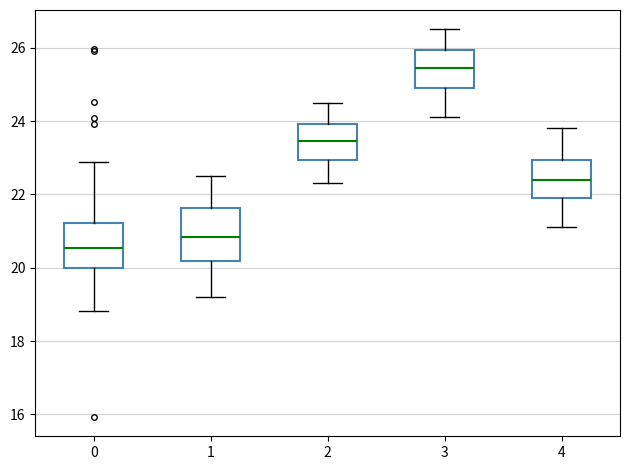

Comparing the boxes themselves (not the whiskers), which one is the tallest?

1